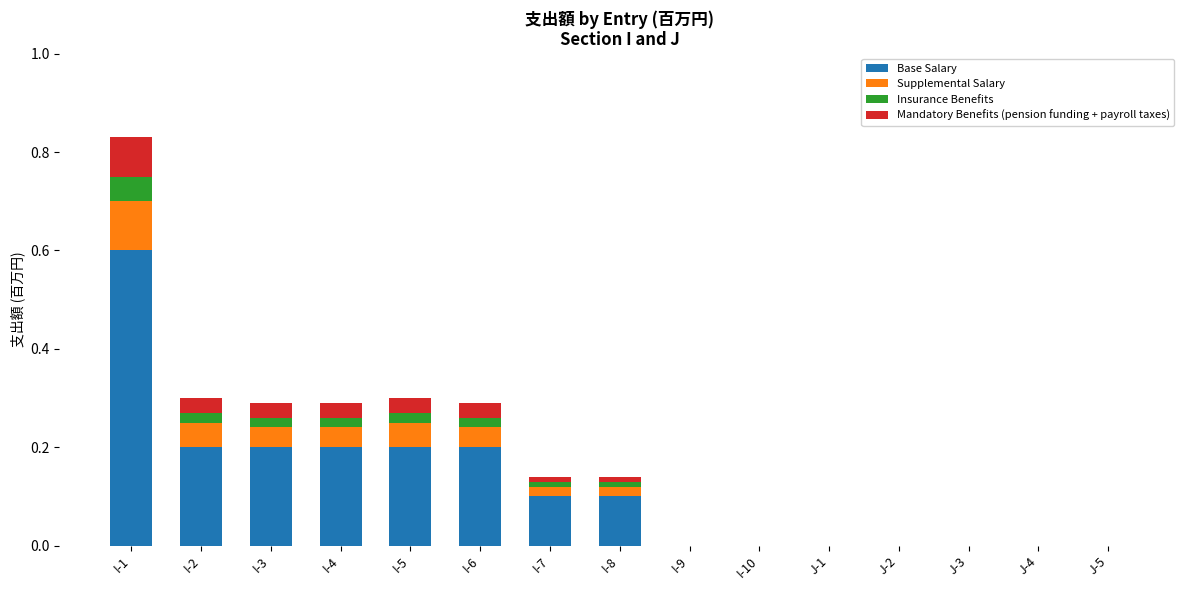

At which category is the sum across all series the highest?

I-1